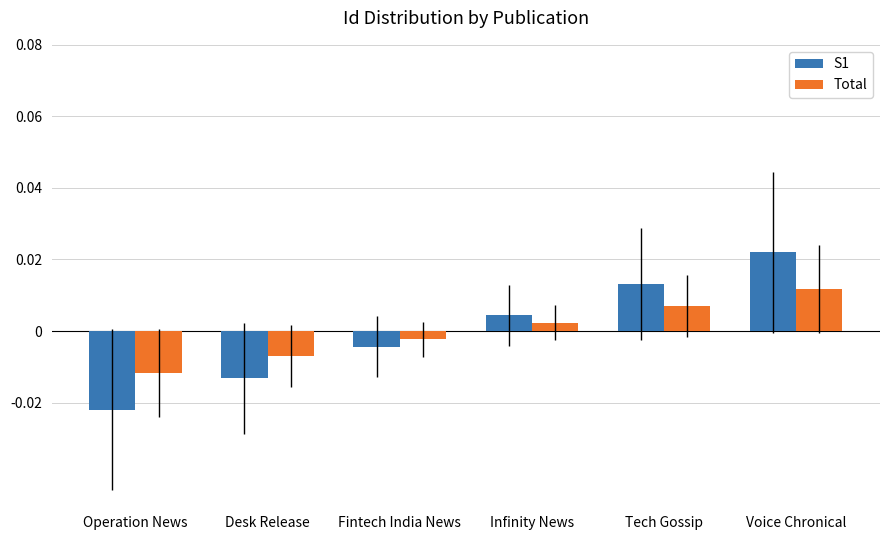

How many S1 values are between 0 and 1?

3